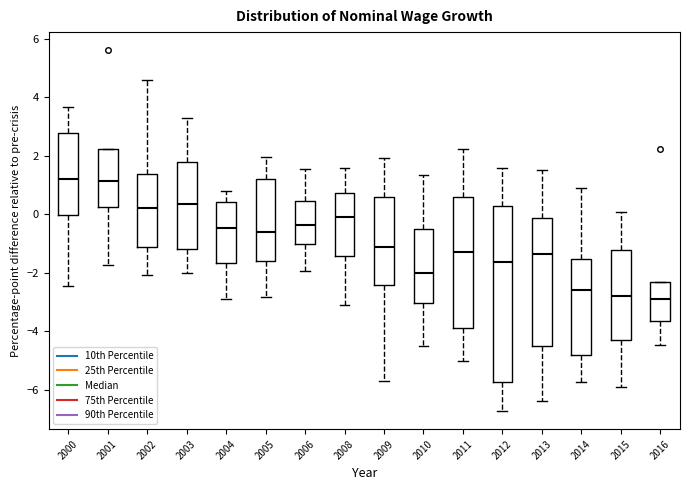

Which box is the tallest, from its lower edge to its upper edge?

2012